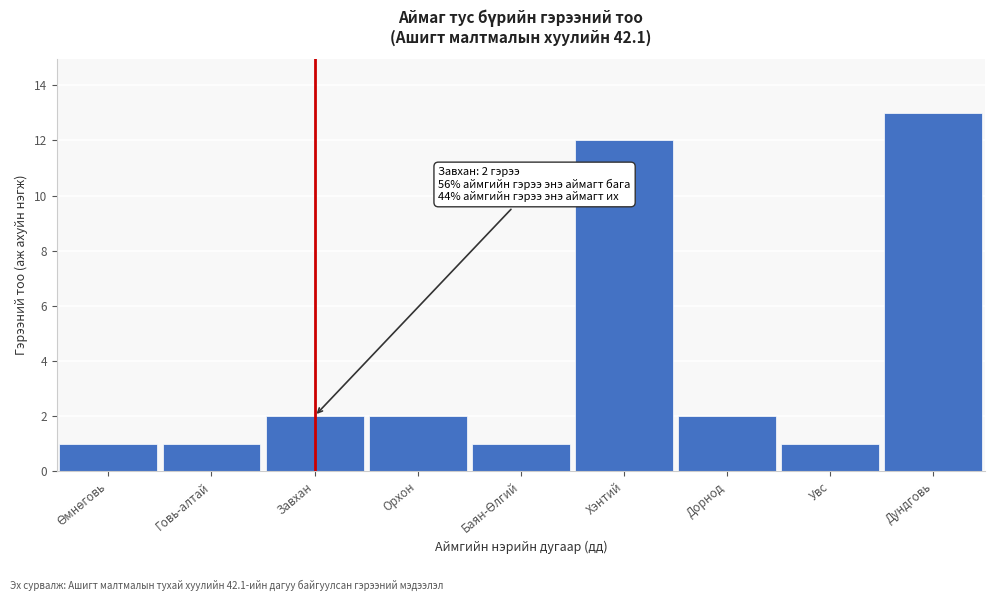

Reading left to right, what are all the values shown in this chart?

1	1	2	2	1	12	2	1	13